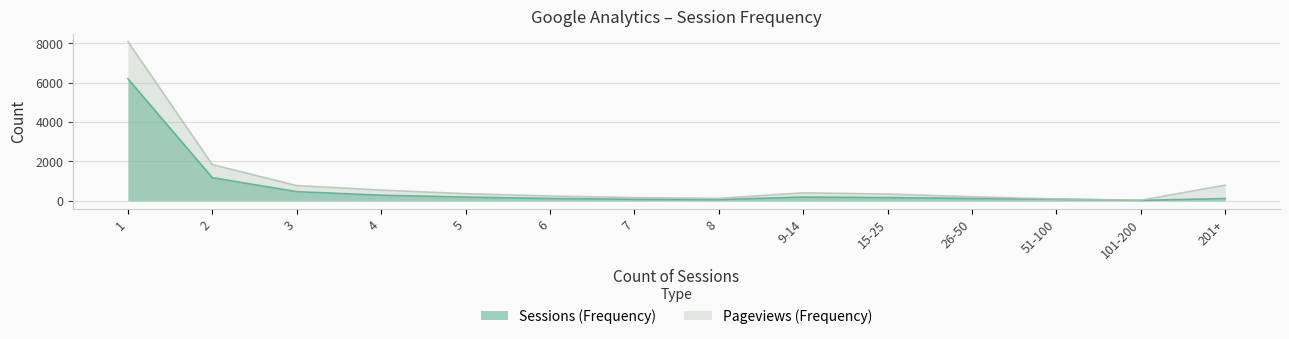

How many lines are shown in the chart?

2